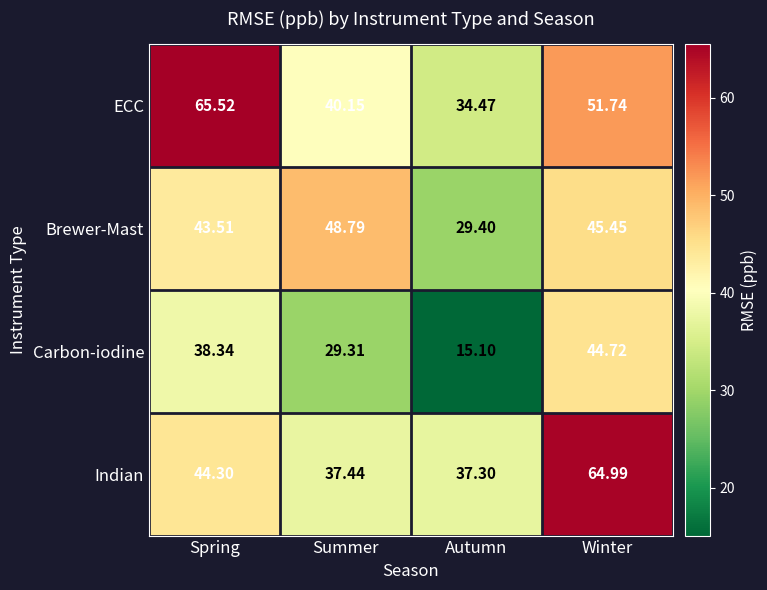

What is the greatest value displayed?

65.5